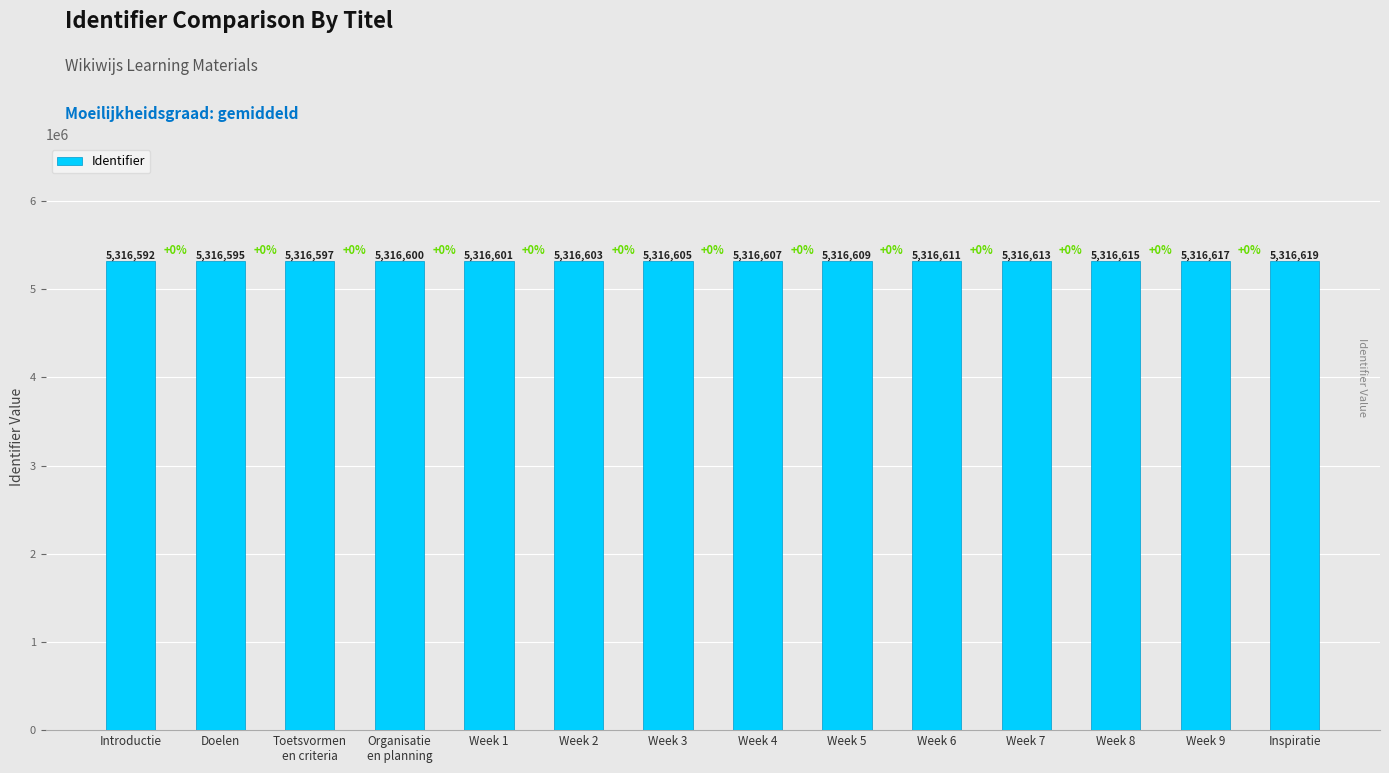

The value at Inspiratie is 5316619. True or false?

True